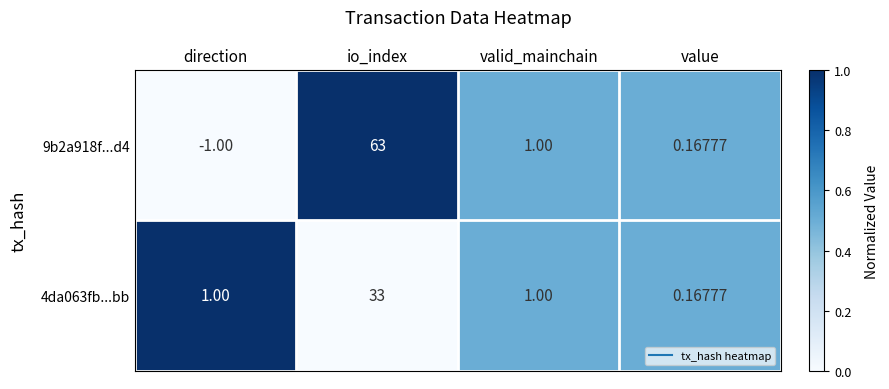

Between direction and valid_mainchain, which series saw the biggest shift?

9b2a918f...d4